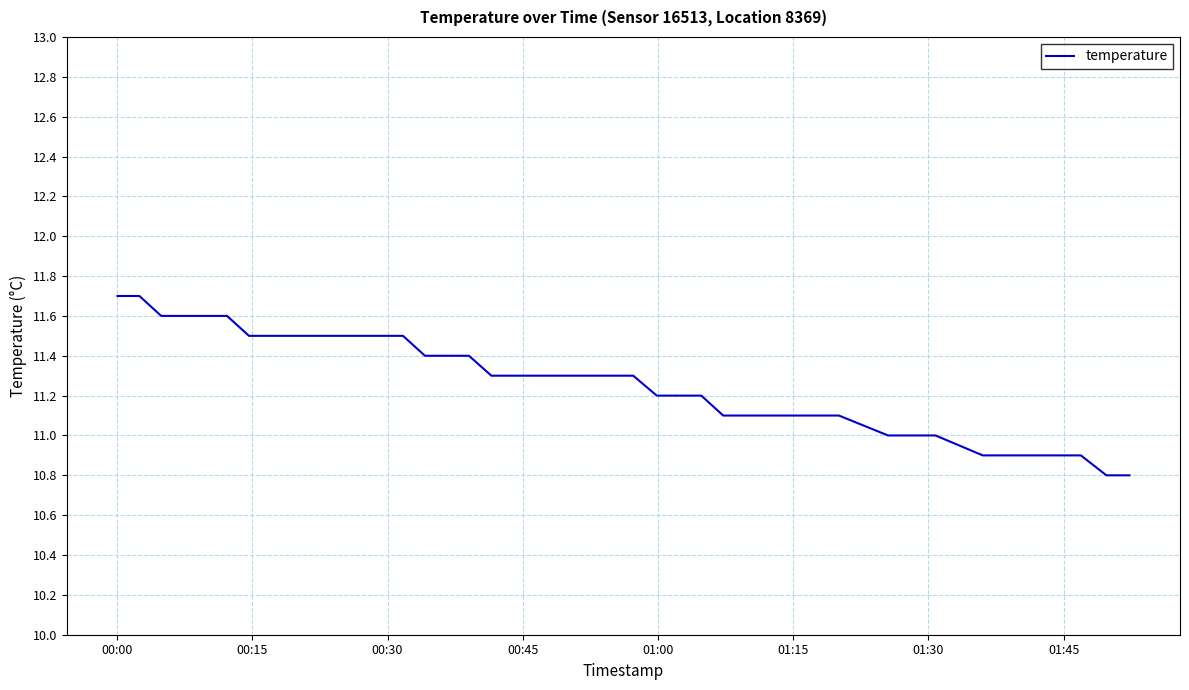

What is the smallest value displayed?

10.8